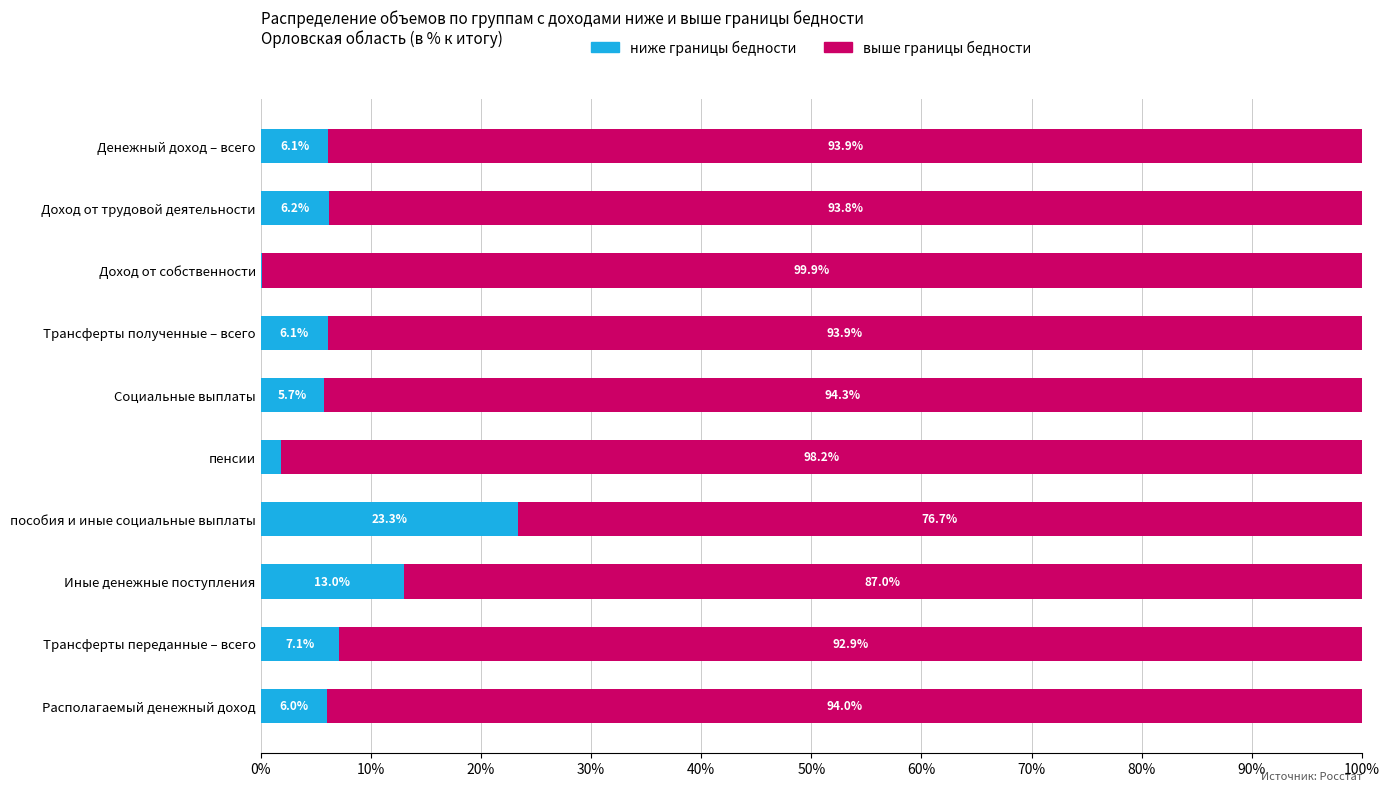

At which label does ниже границы бедности reach its peak?

пособия и иные социальные выплаты